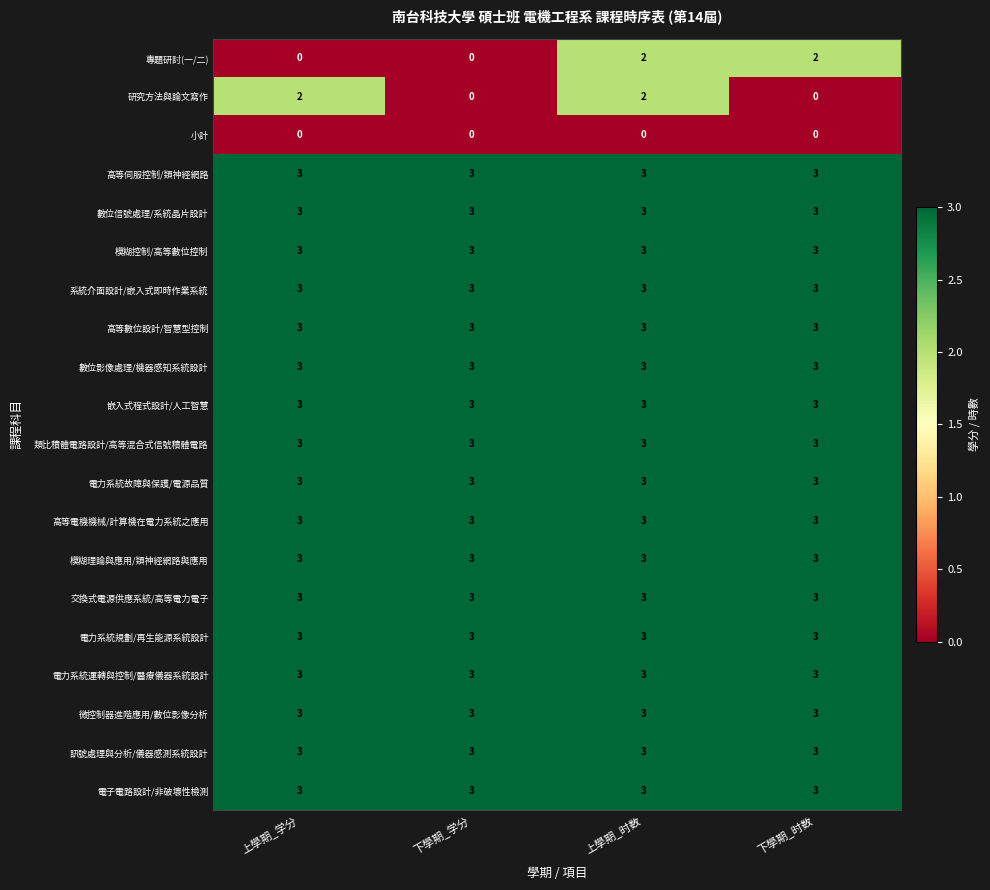

What is the total value across all series at 上學期_时数?

55